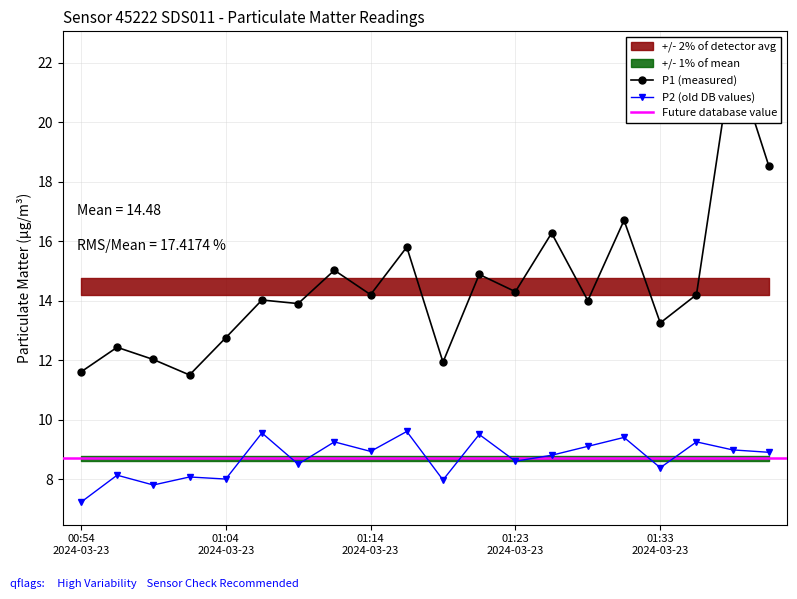

True or false: P2 (old DB values) has more than 1 points higher than both neighbors.

True